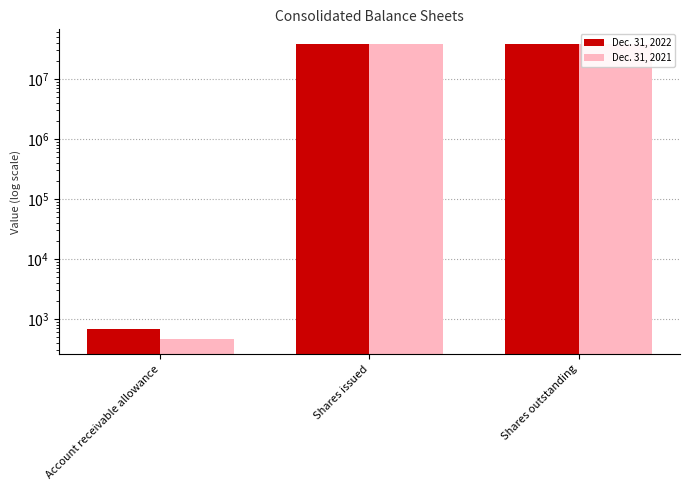

What is the spread (max minus min) of values at Shares issued?

41048